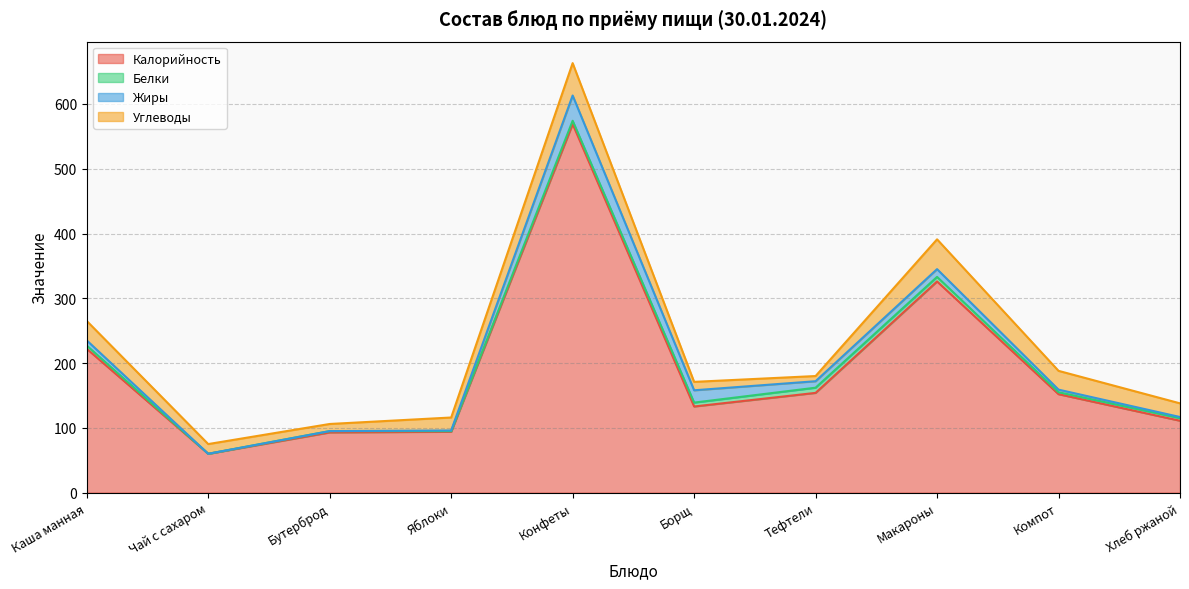

True or false: Белки has more than 1 points higher than both neighbors.

True